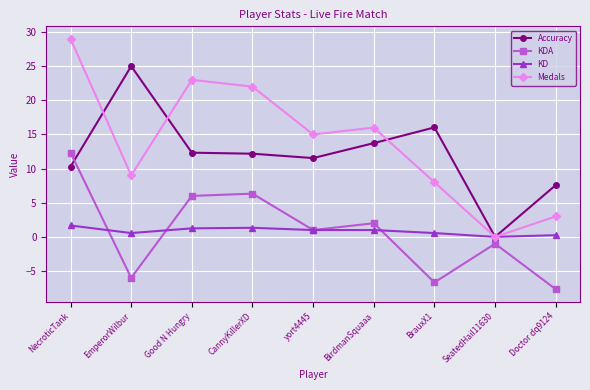

Is the value of KD at BirdmanSquaaa greater than the value of Medals at Doctor dq9124?

No